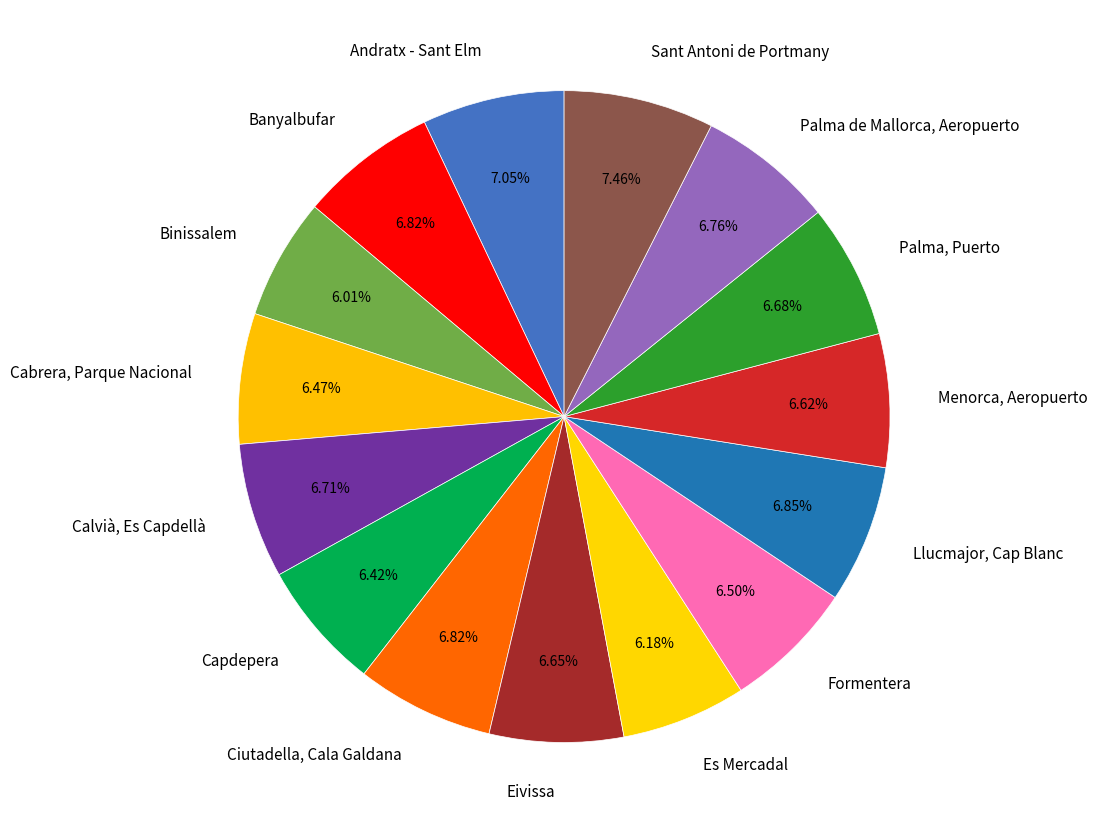

How many segments does this pie chart have?

15